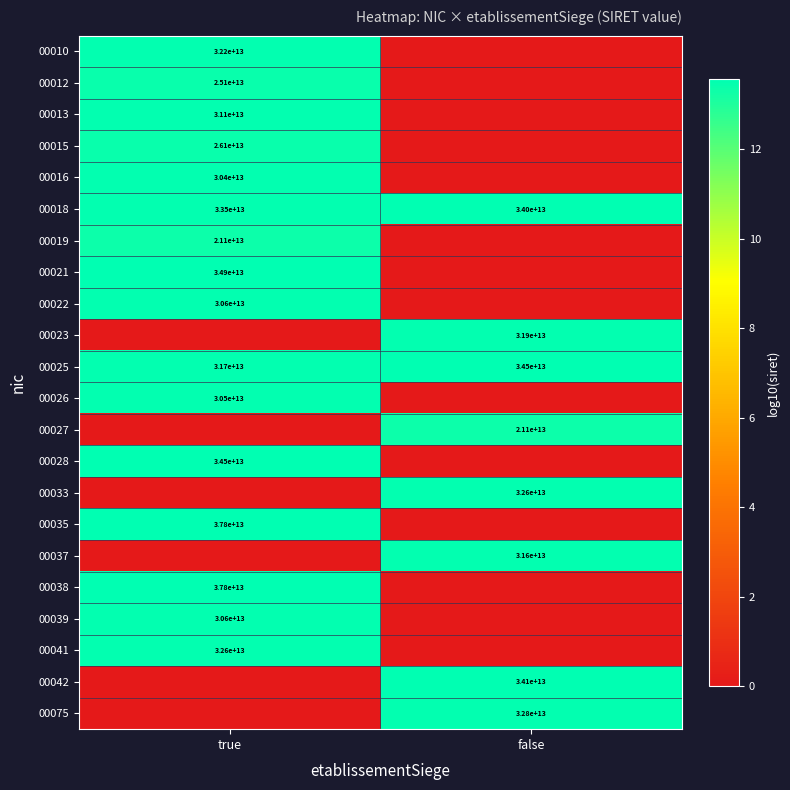

The 00022 series shows 30600000000000 at true. True or false?

True